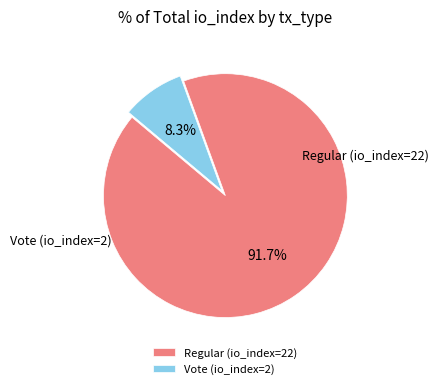

Is Regular (io_index=22) the majority of the pie?

Yes